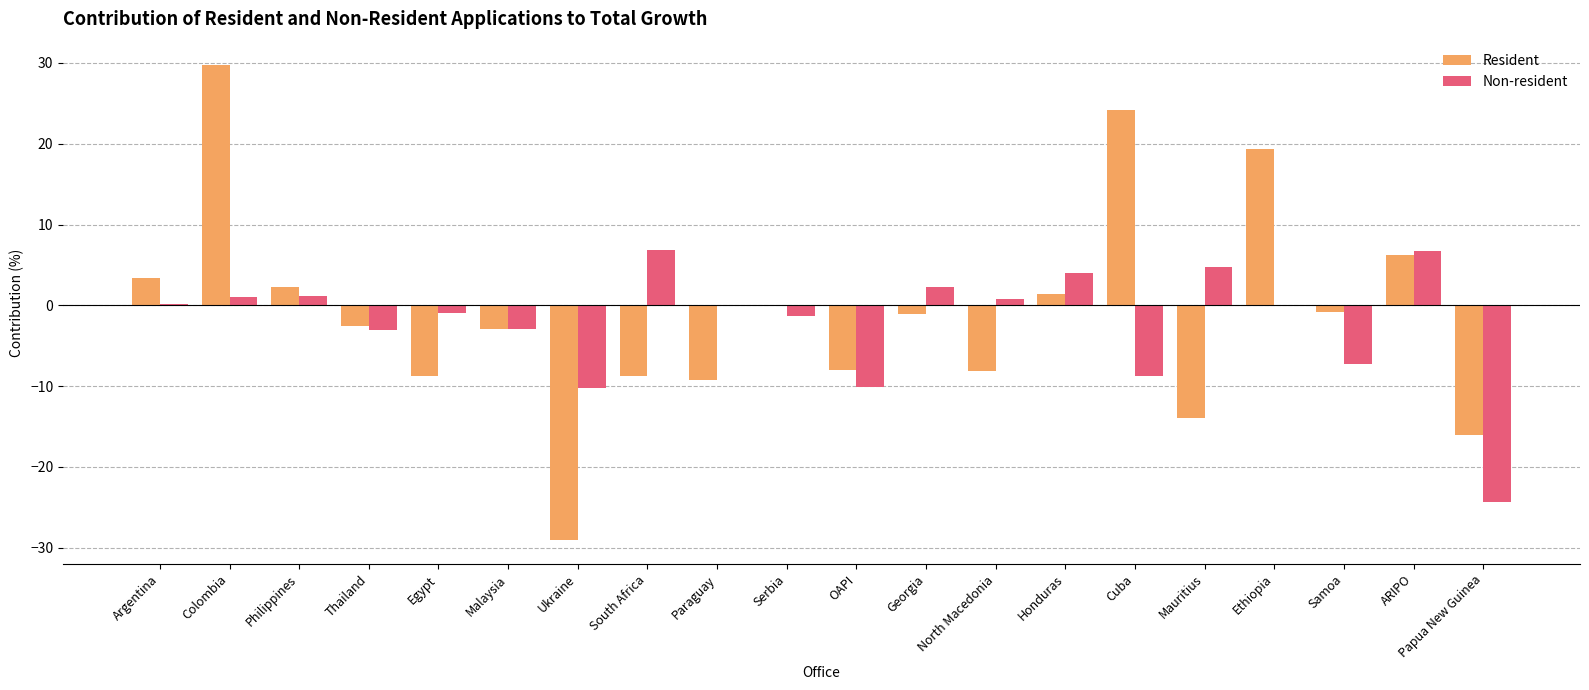

What is the total value across all series at South Africa?

-1.9